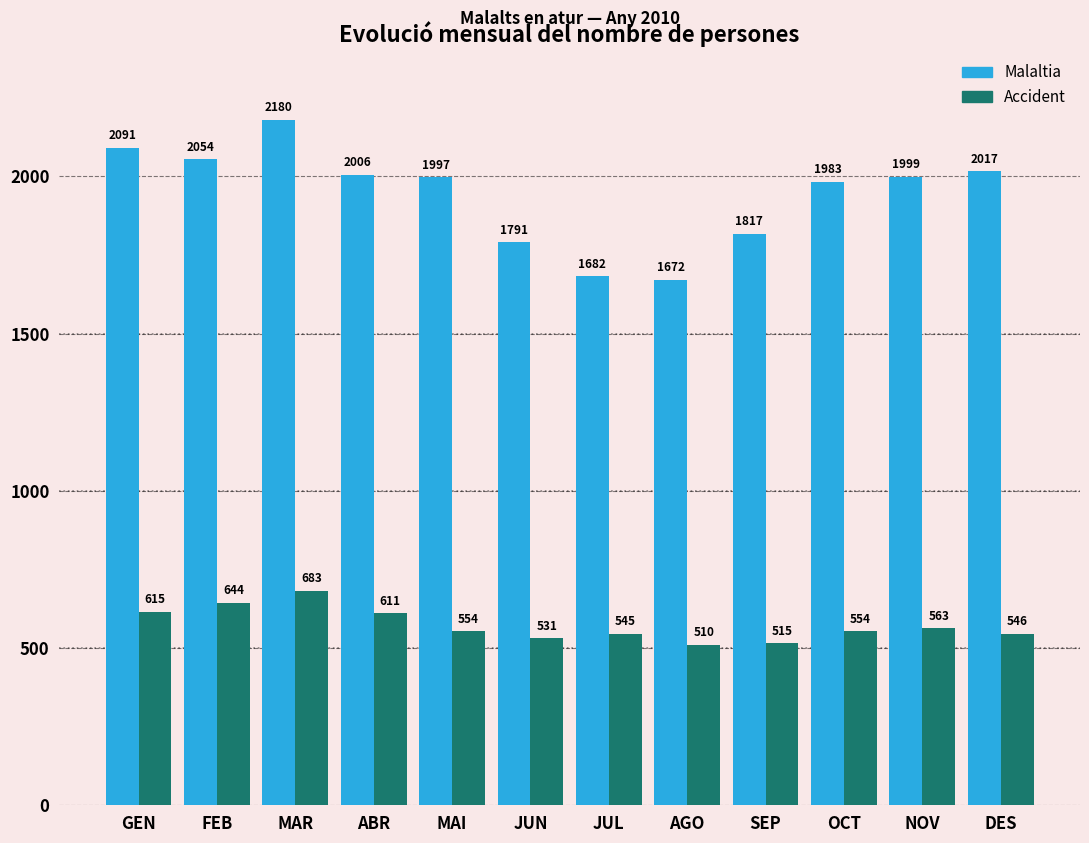

At which category is the sum across all series the highest?

MAR